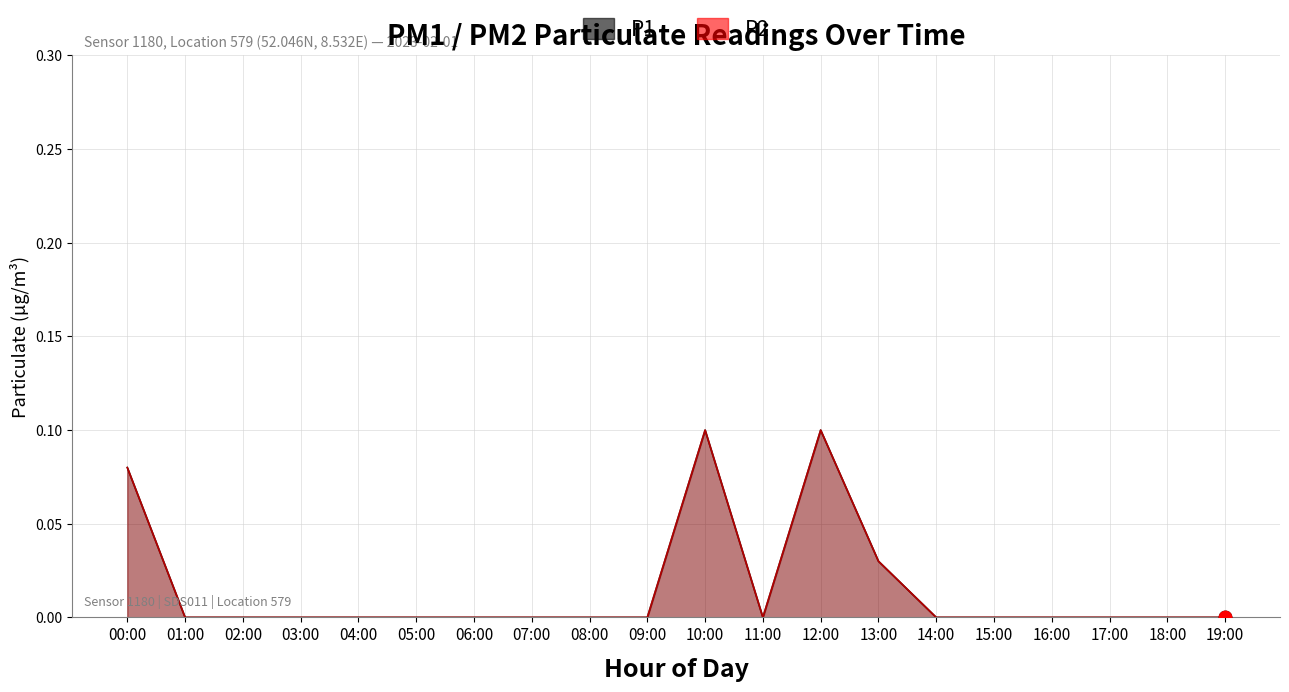

At how many categories does at least one series exceed 0?

4